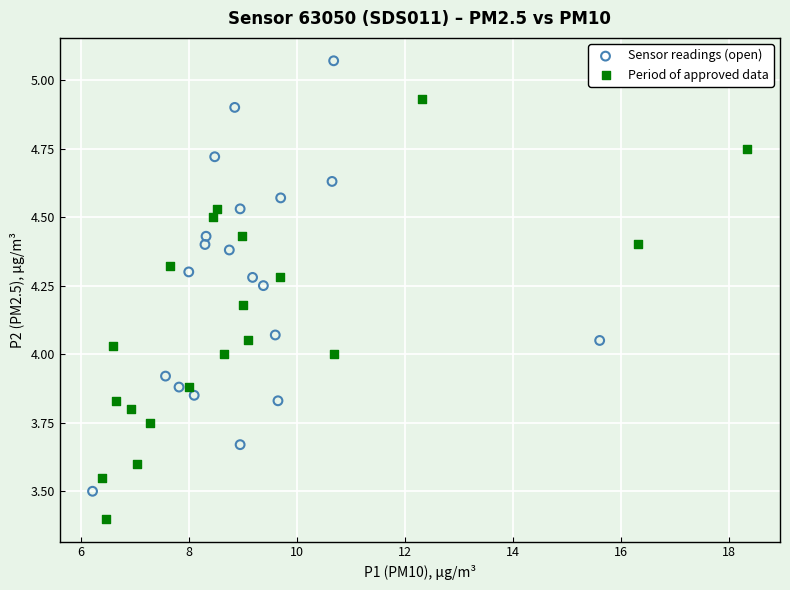

Which series reaches the maximum Y coordinate?

Sensor readings (open)